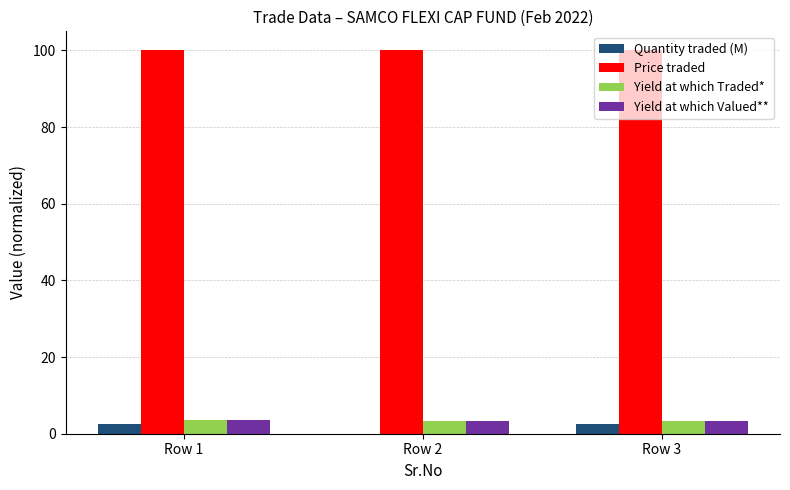

What is the maximum value for Price traded?

100.0